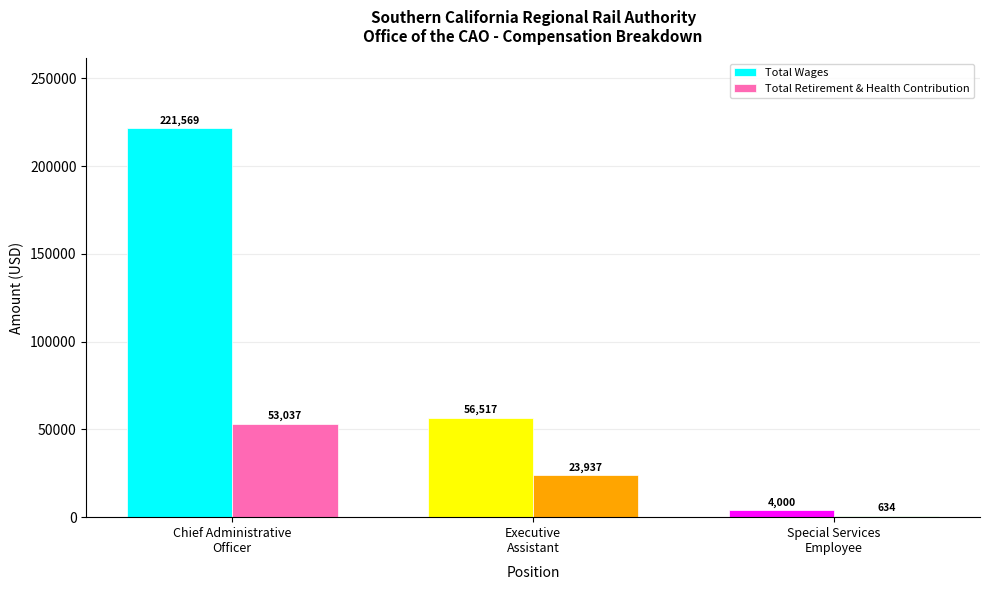

What is the label of the 1st bar from the left?

Chief Administrative Officer